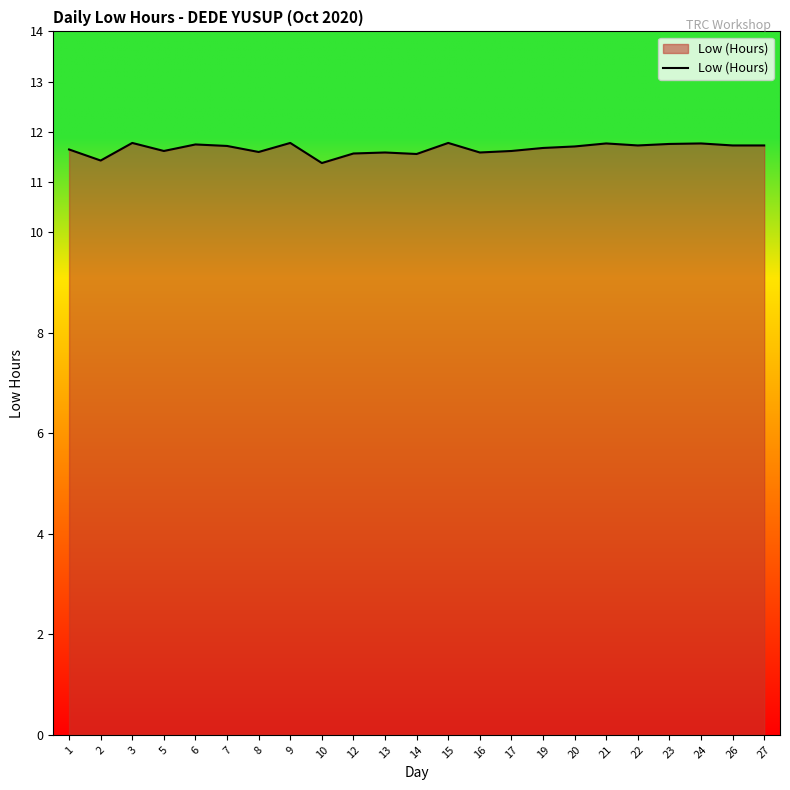

Count the number of categories in the chart.

23